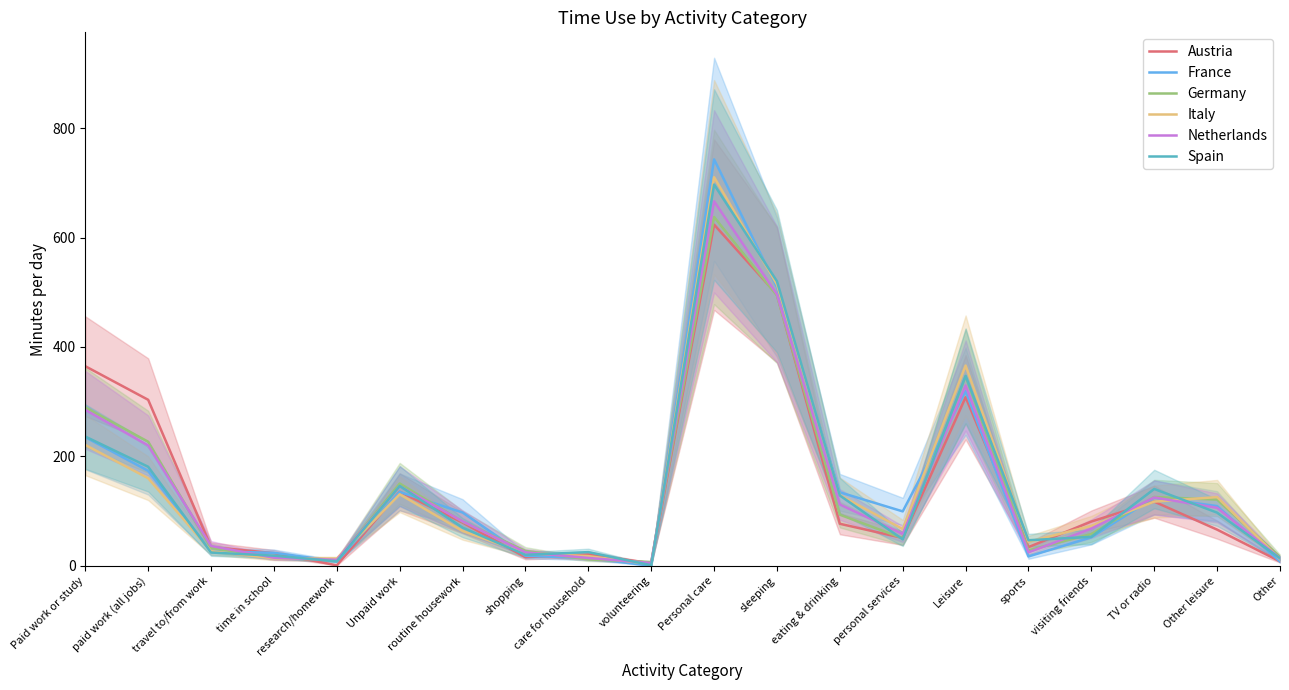

How many interior local valleys does the Netherlands series have?

4